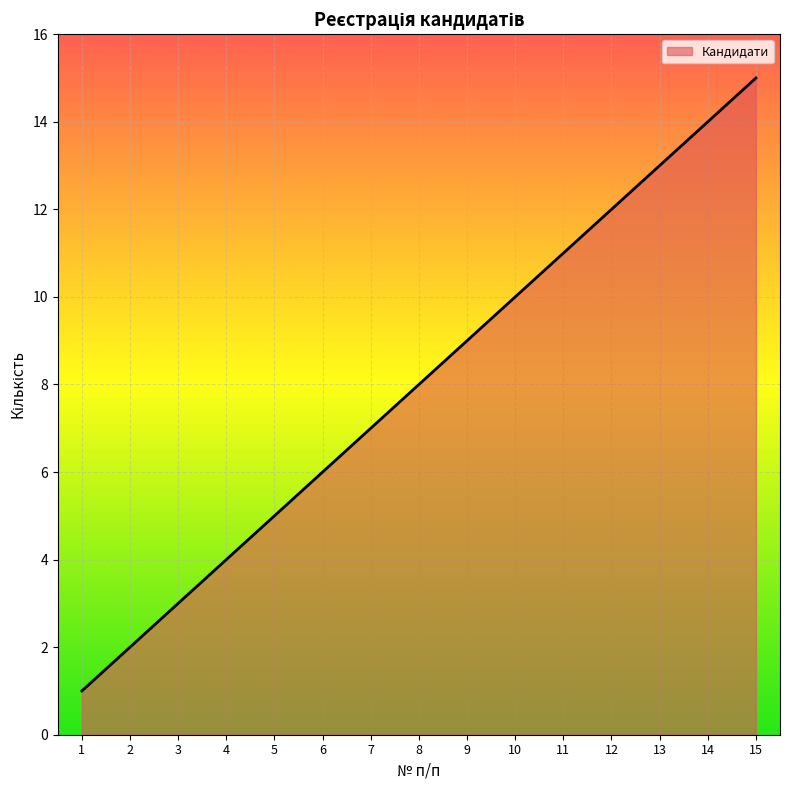

What is the change in value from 2 to 3?

+1